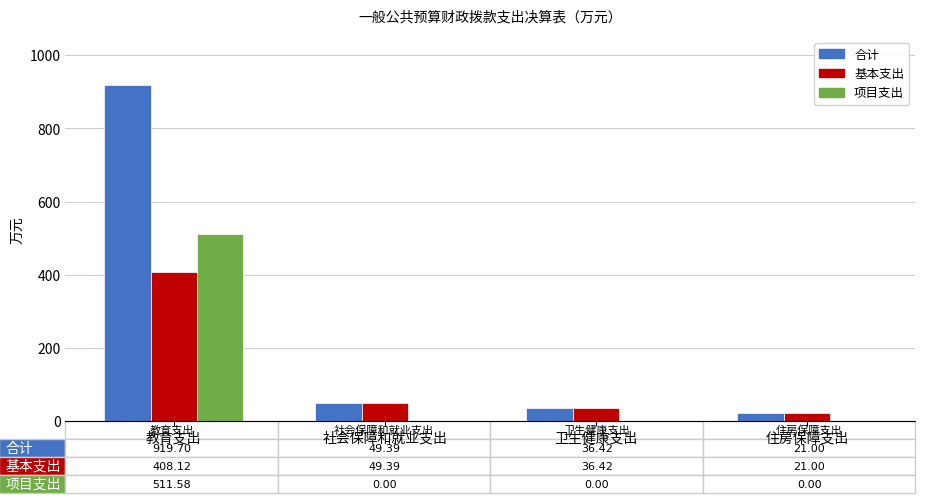

How many series are shown in this chart?

3